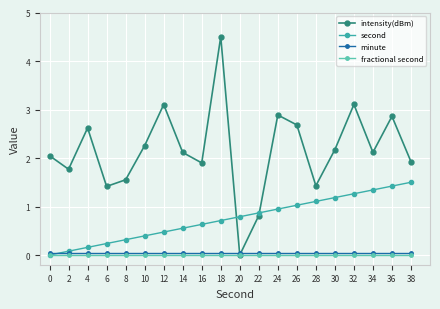

Which series has the largest range (max minus min)?

intensity(dBm)